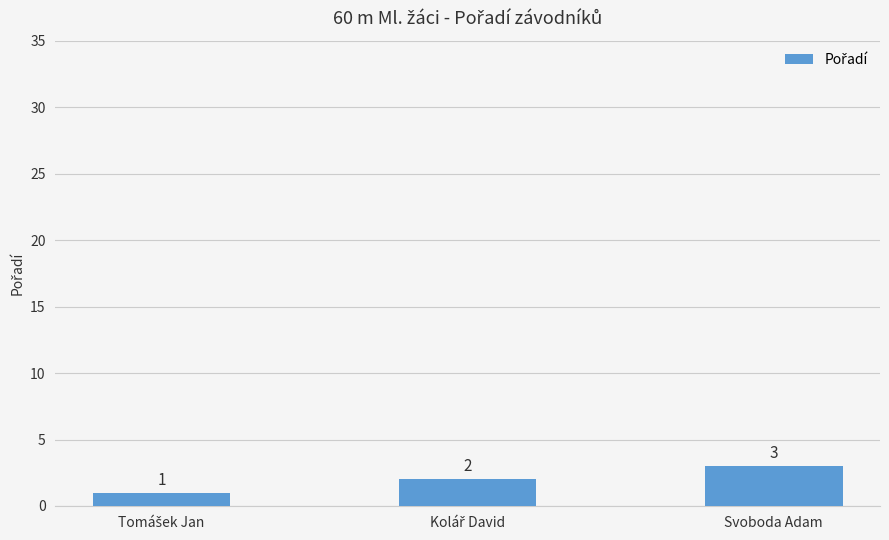

True or false: the data shows 5 at Svoboda Adam.

False